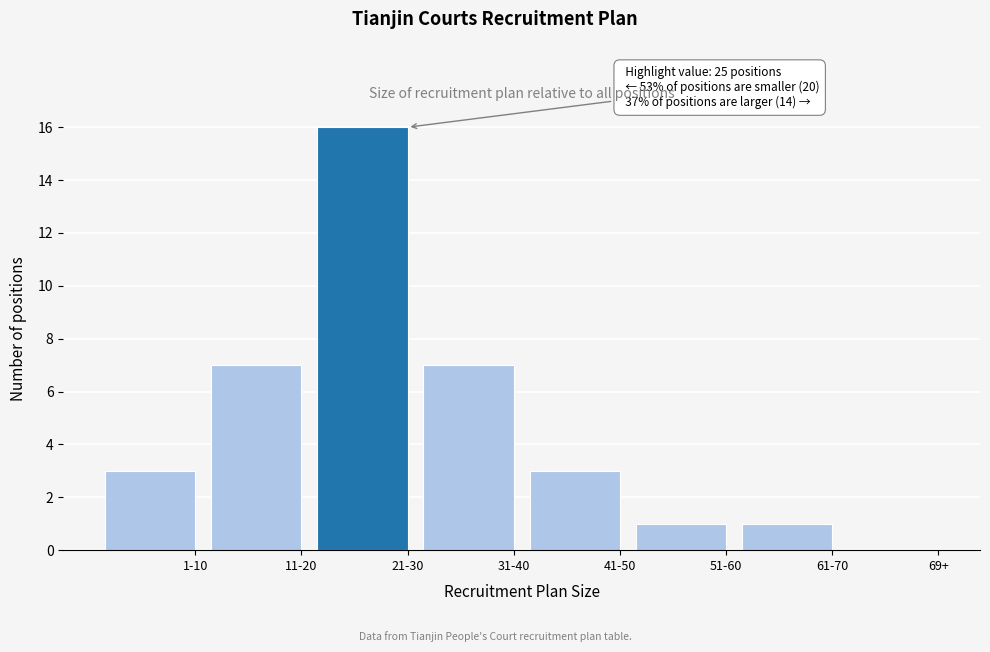

Reading left to right, what are all the values shown in this chart?

1-10=3	11-20=7	21-30=16	31-40=7	41-50=3	51-60=1	61-70=1	69+=0